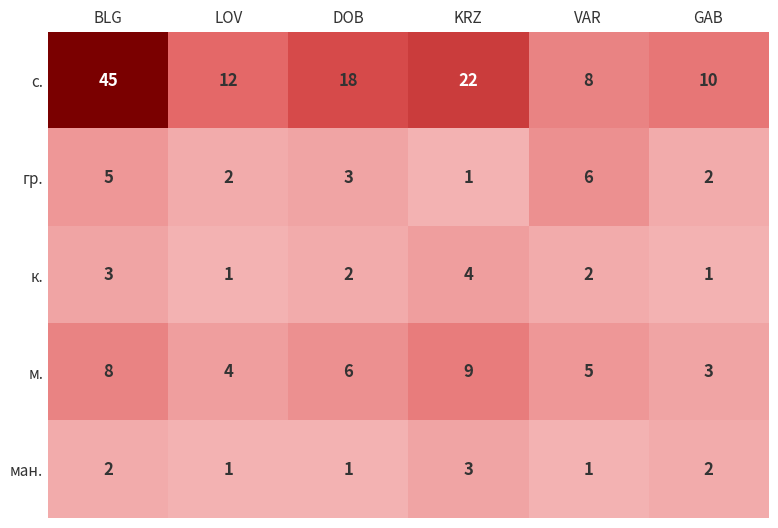

Reading left to right, list all the values displayed in this chart.

с.: BLG=45	LOV=12	DOB=18	KRZ=22	VAR=8	GAB=10
гр.: BLG=5	LOV=2	DOB=3	KRZ=1	VAR=6	GAB=2
к.: BLG=3	LOV=1	DOB=2	KRZ=4	VAR=2	GAB=1
м.: BLG=8	LOV=4	DOB=6	KRZ=9	VAR=5	GAB=3
ман.: BLG=2	LOV=1	DOB=1	KRZ=3	VAR=1	GAB=2